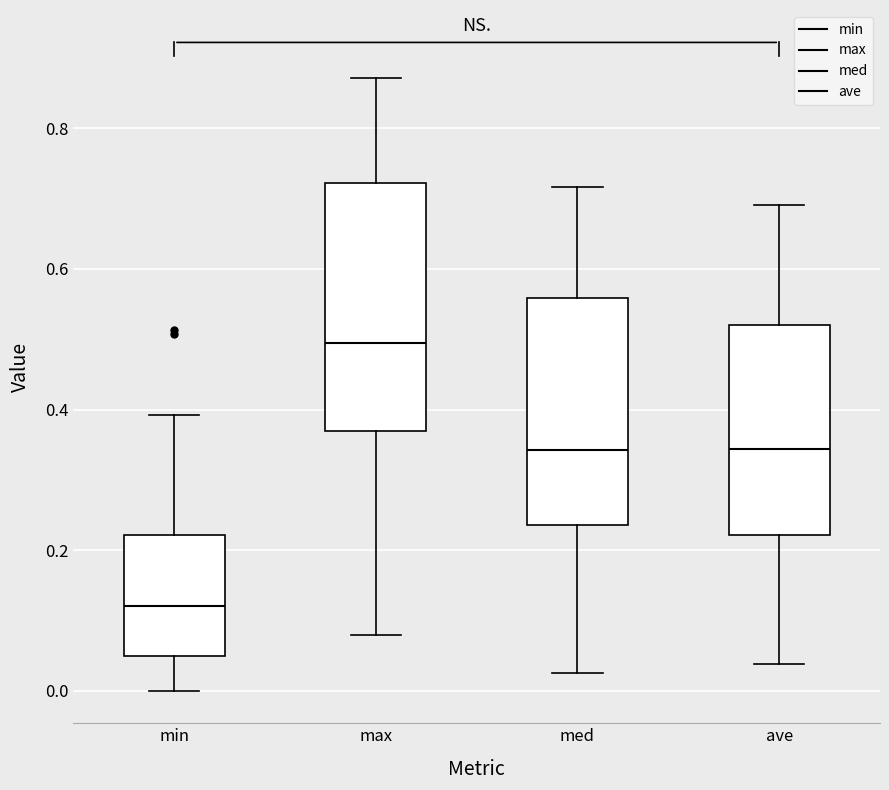

Which box is the tallest, from its lower edge to its upper edge?

max